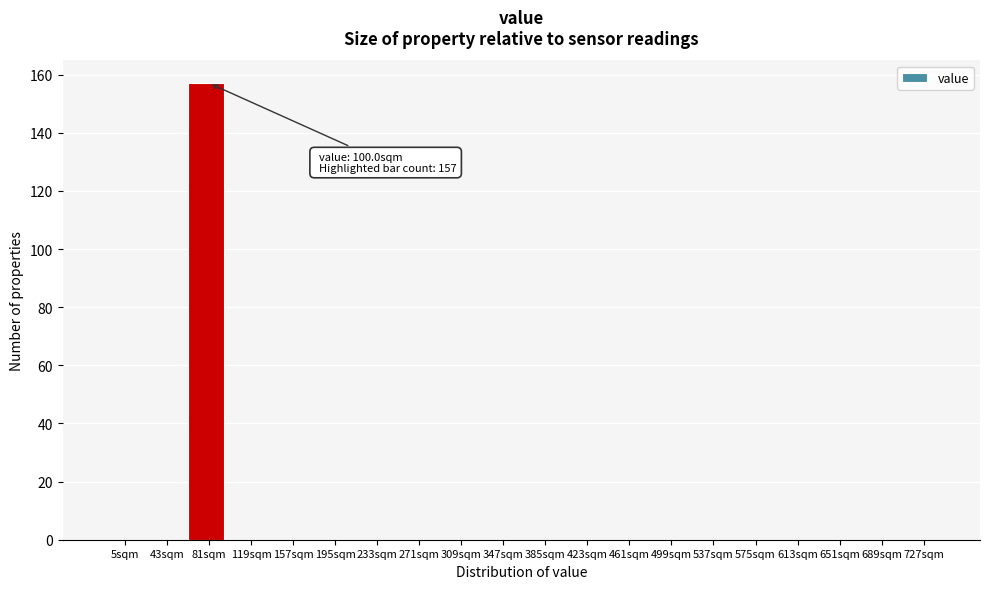

Reading right to left, transcribe all the data shown in this chart.

727sqm=0	689sqm=0	651sqm=0	613sqm=0	575sqm=0	537sqm=0	499sqm=0	461sqm=0	423sqm=0	385sqm=0	347sqm=0	309sqm=0	271sqm=0	233sqm=0	195sqm=0	157sqm=0	119sqm=0	81sqm=157	43sqm=0	5sqm=0